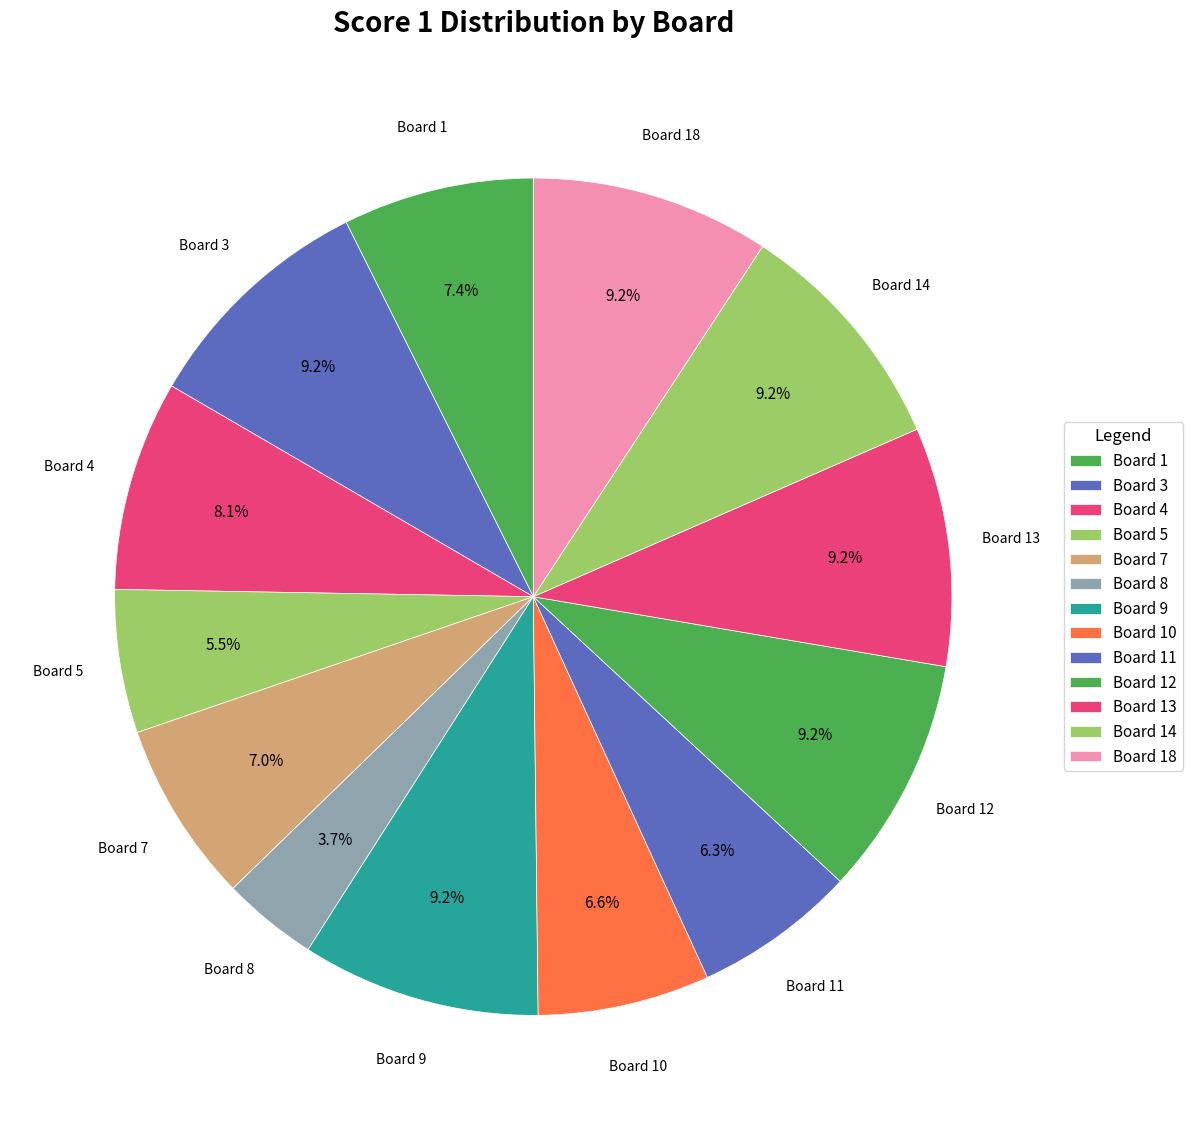

Count the number of slices in the pie.

13